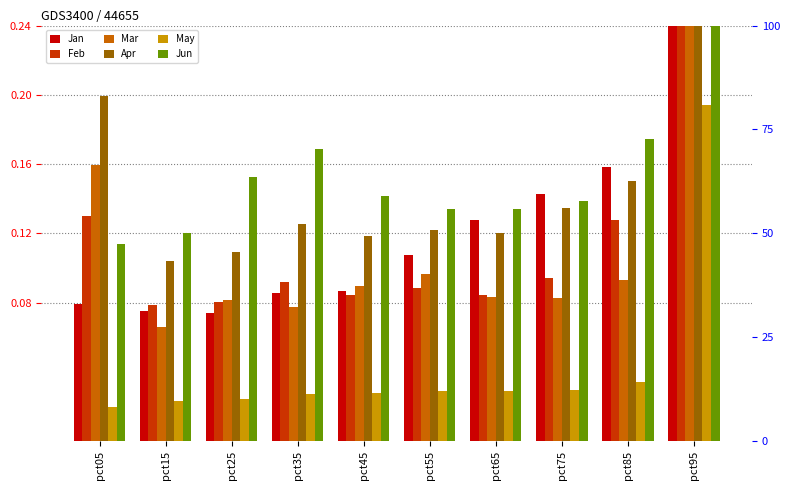

What is the maximum value for Apr?

0.5